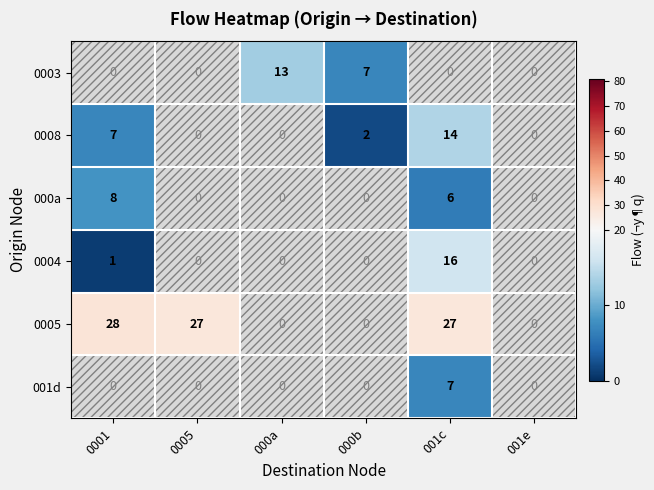

Which has a higher value, 0005 or 001c?

001c